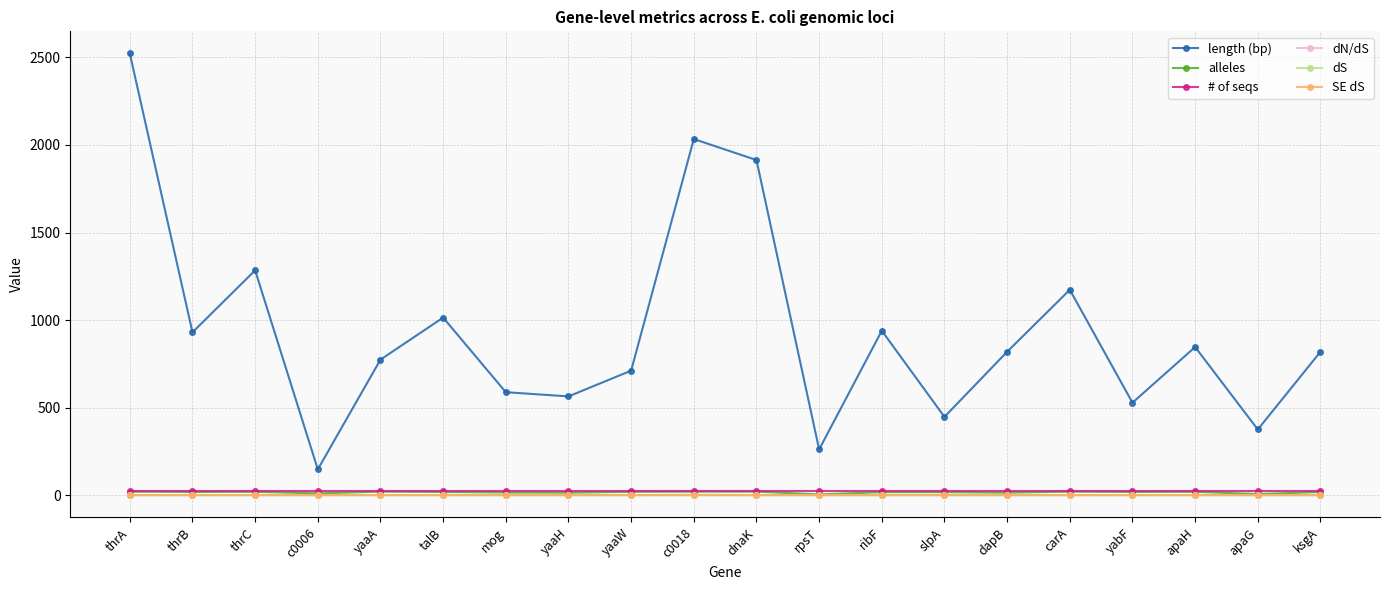

True or false: dN/dS and # of seqs cross at least once.

False